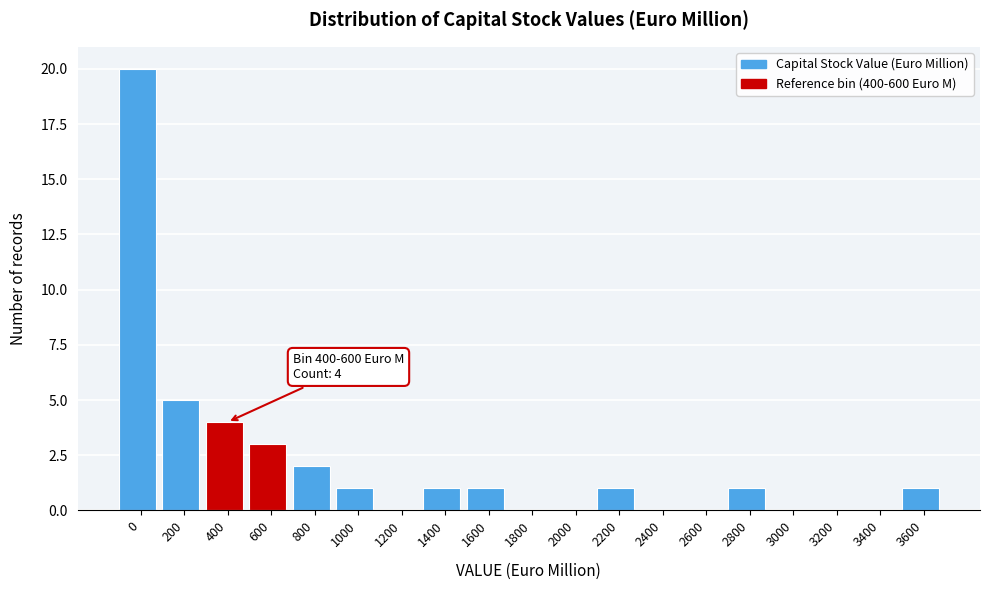

Reading left to right, what are all the values shown in this chart?

0=20	200=5	400=4	600=3	800=2	1000=1	1200=0	1400=1	1600=1	1800=0	2000=0	2200=1	2400=0	2600=0	2800=1	3000=0	3200=0	3400=0	3600=1